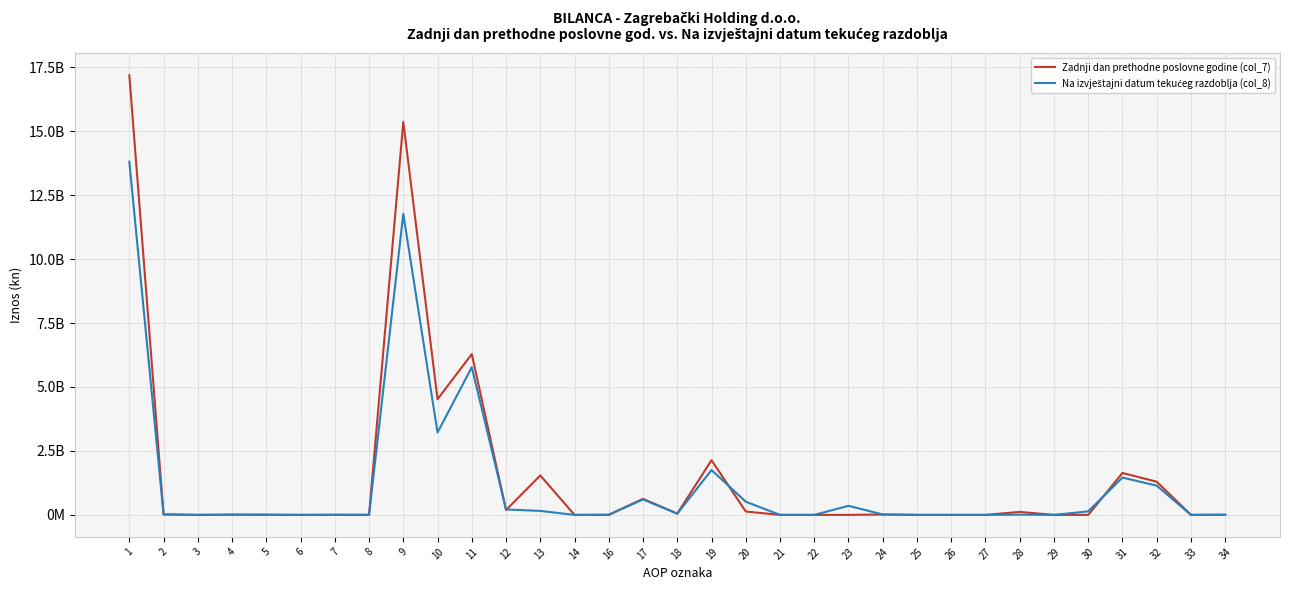

Is it true that Na izvještajni datum tekućeg razdoblja (col_8) equals 0 at 22?

True